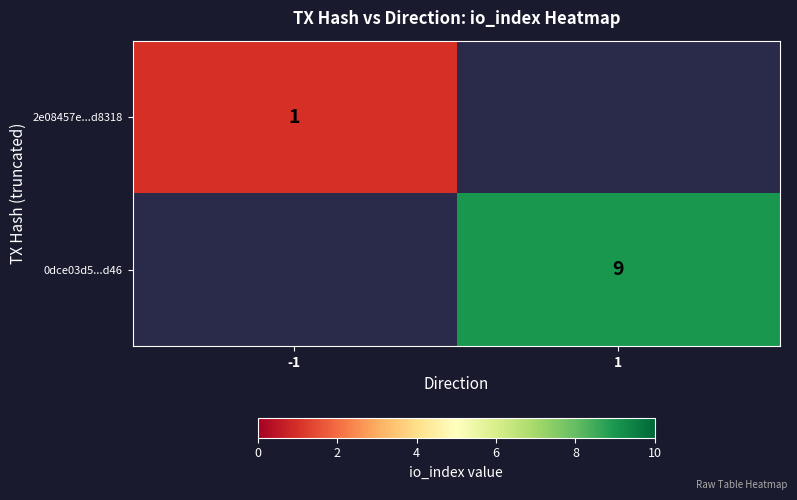

Is it true that 0dce03d5...d46 equals 15.7 at 1?

False